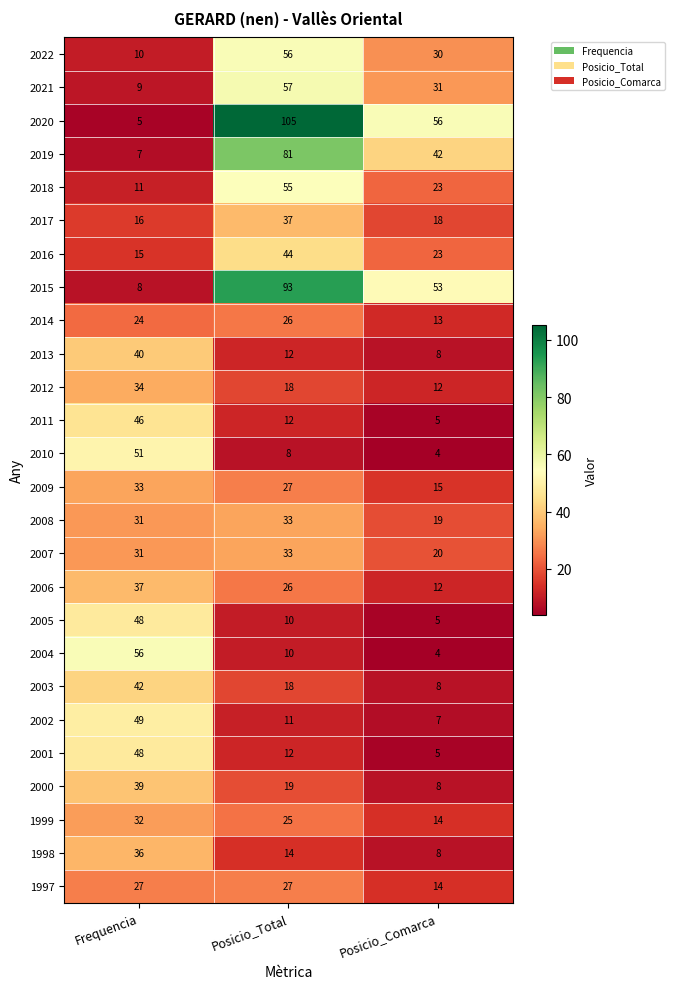

What is the sum of all 2018 values?

89